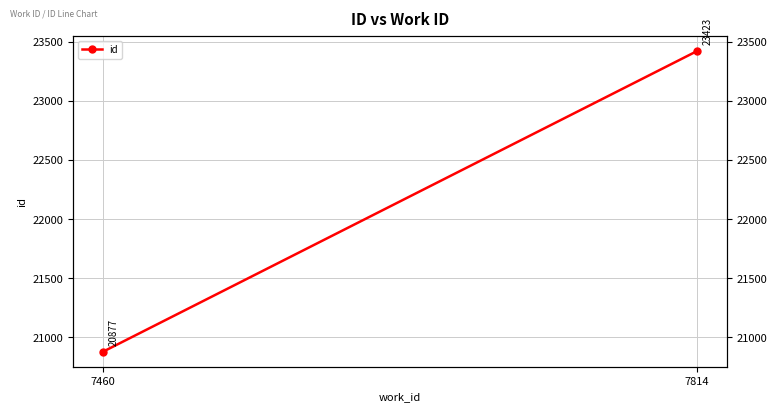

The chart shows a value of 36694 at 7814. True or false?

False